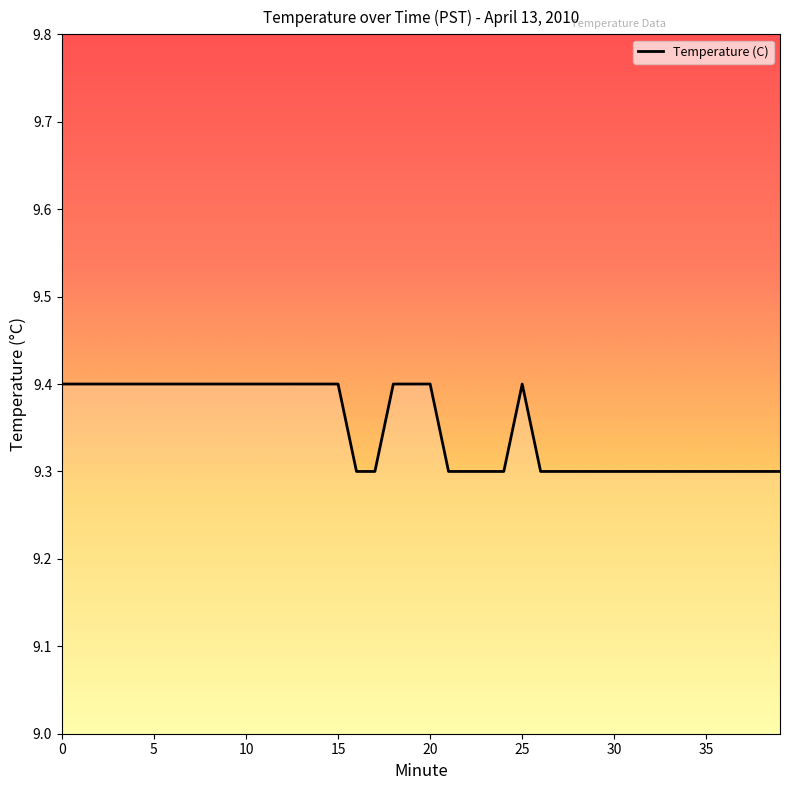

What is the minimum value shown in the chart?

9.3